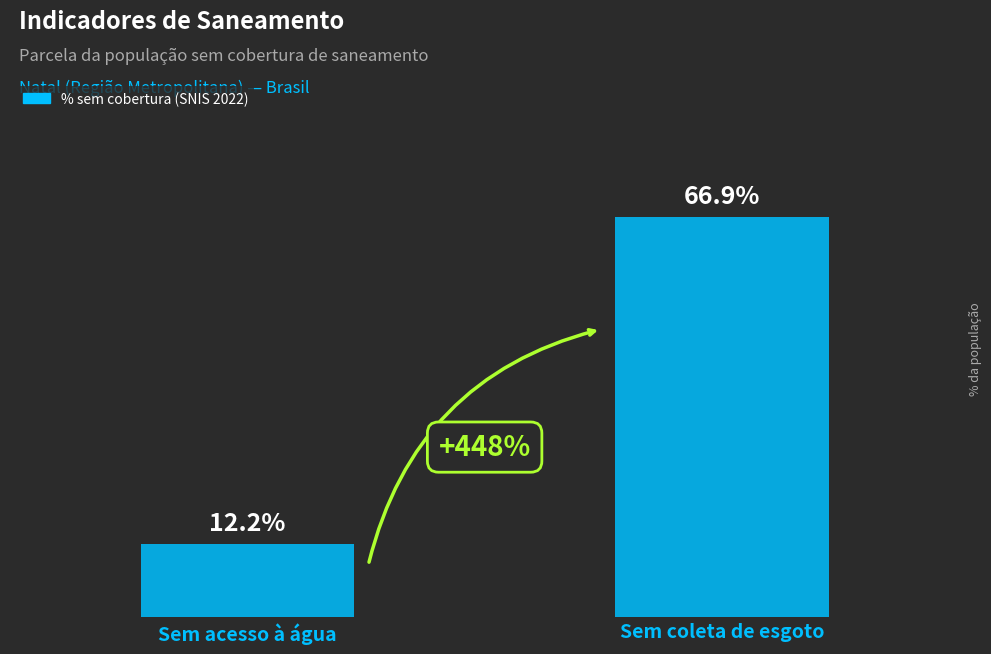

Are the bars horizontal?

No